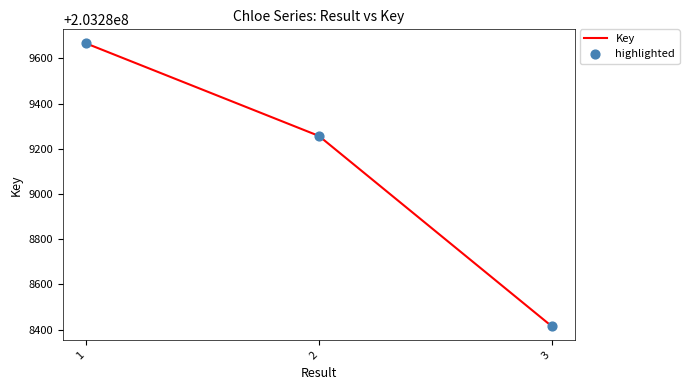

What is the ratio of the value at 1 to the value at 2?

1.0